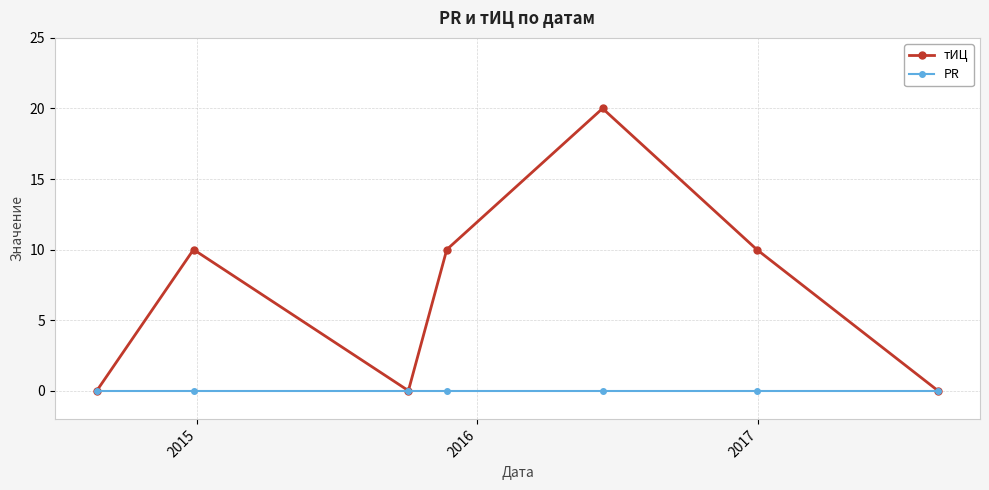

How many interior local peaks does the тИЦ series have?

2